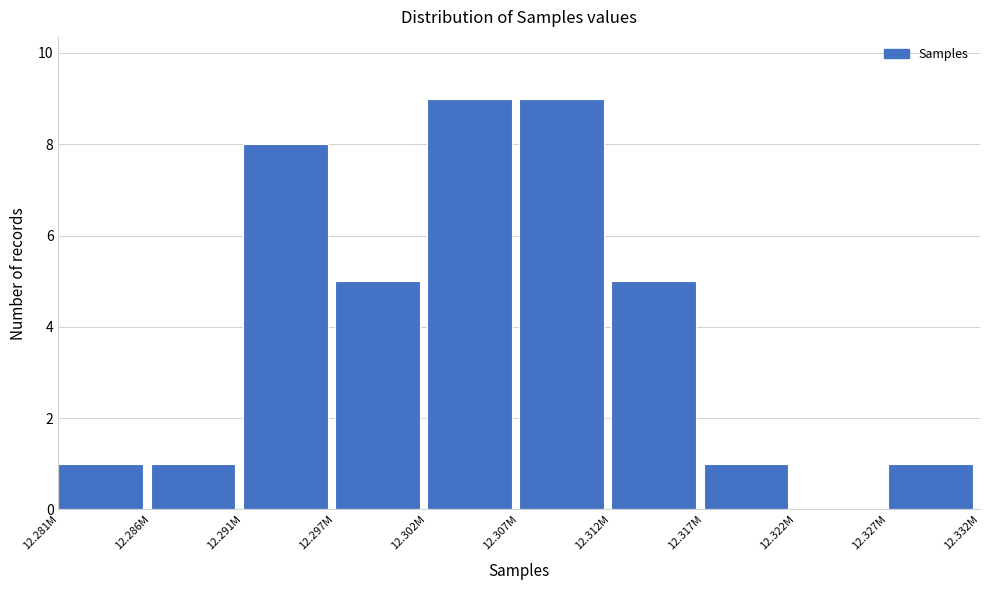

True or false: the data shows 5 at 12.291M.

False